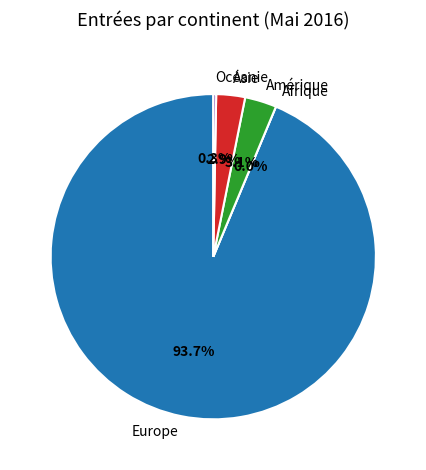

Is Afrique the majority of the pie?

No